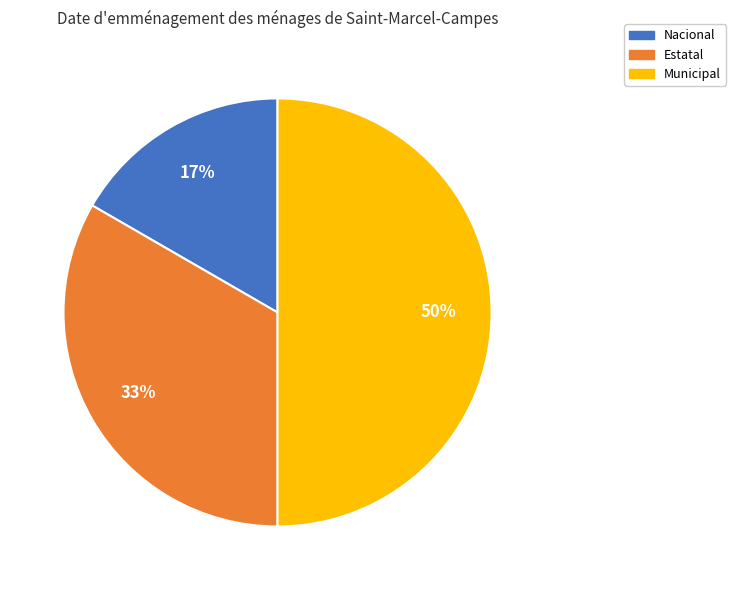

Does Nacional account for over 50% of the chart?

No